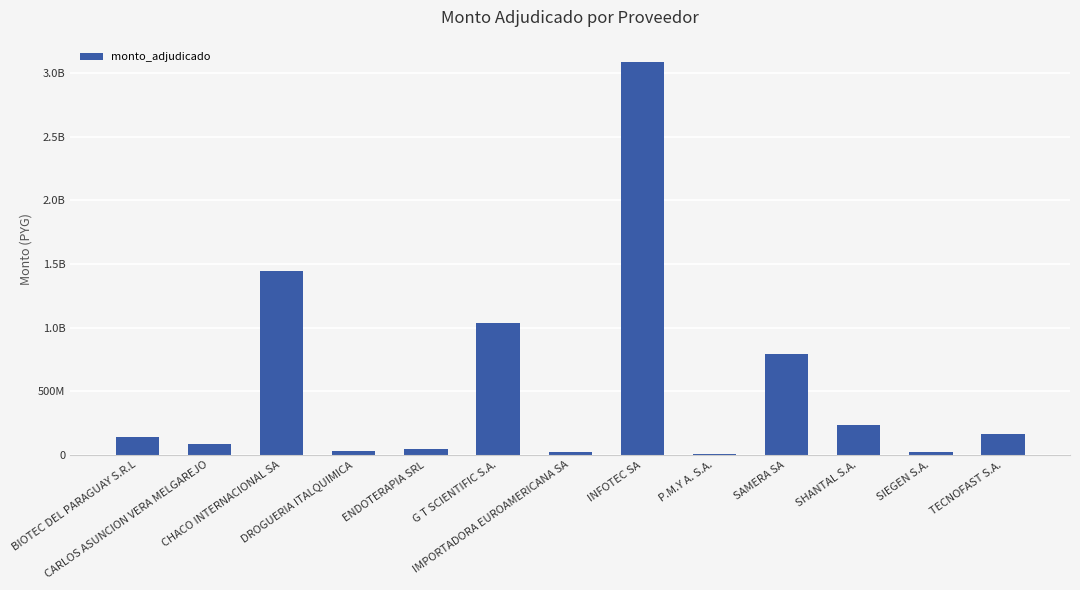

What is the difference between the maximum and minimum values?

3082266240